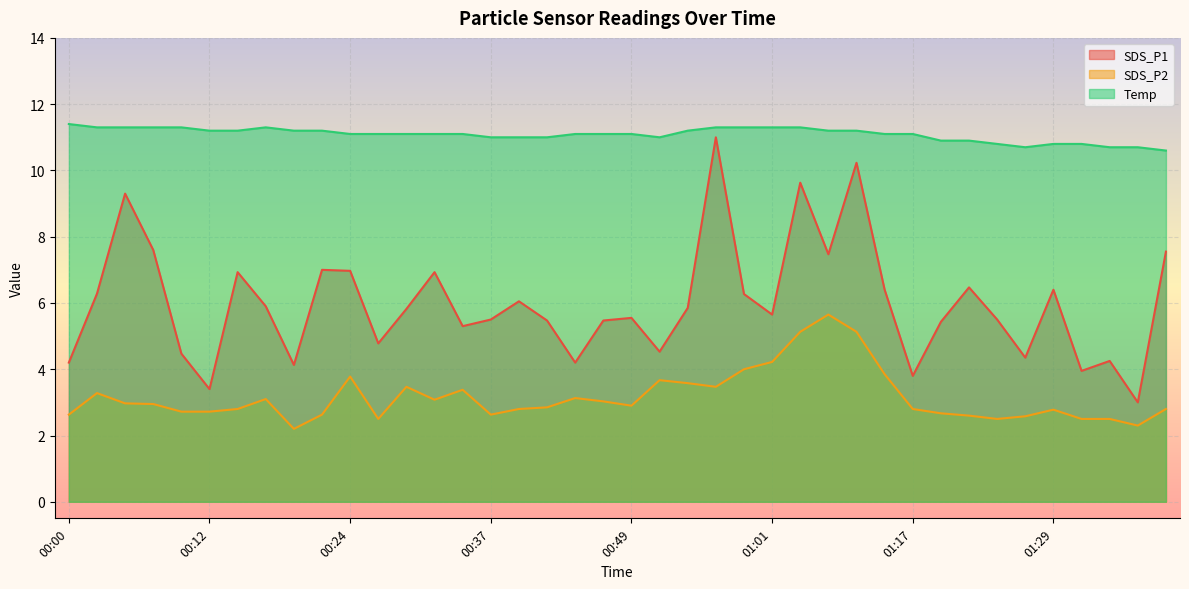

What is the value of the SDS_P2 point at the 30th from the left?

3.9